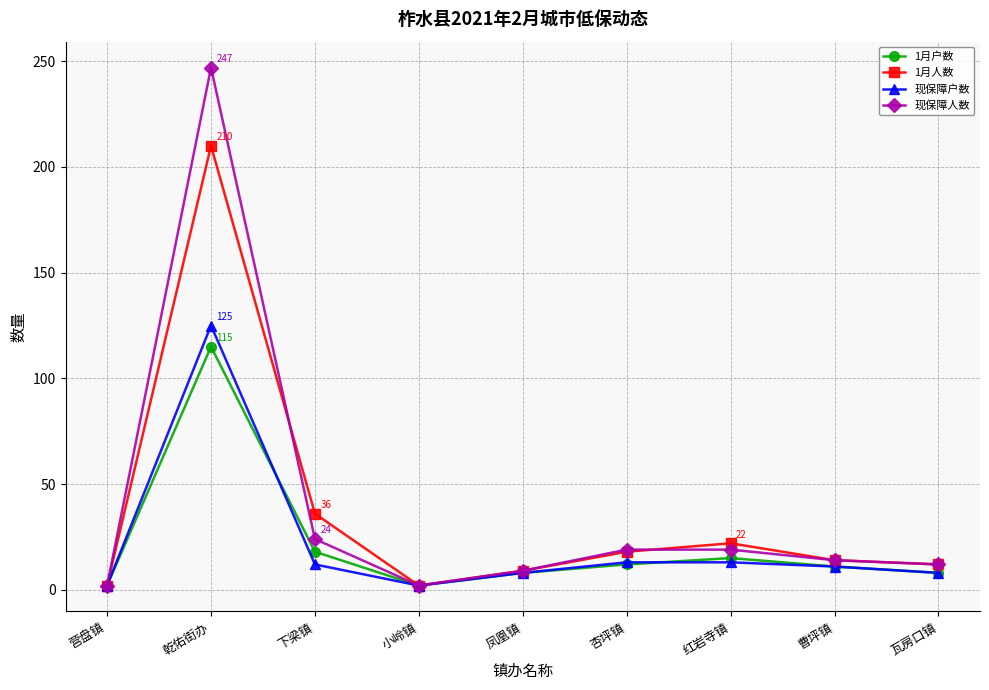

Between 红岩寺镇 and 瓦房口镇, which series saw the biggest shift?

1月人数